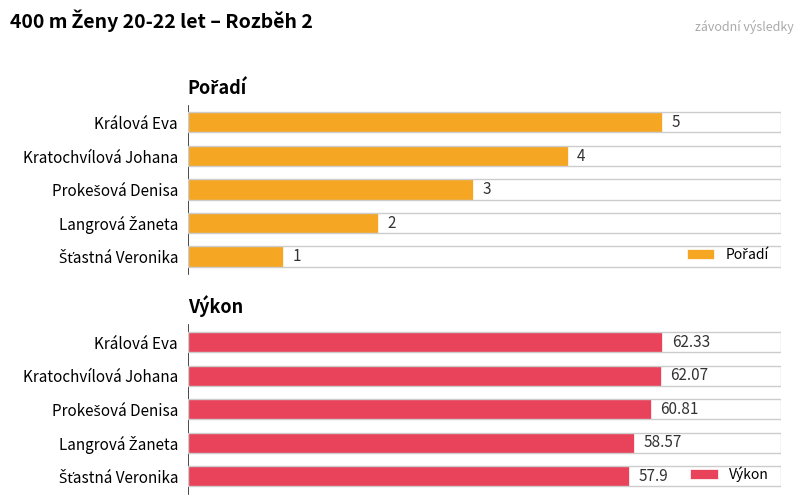

What is the minimum value for Pořadí?

1.0